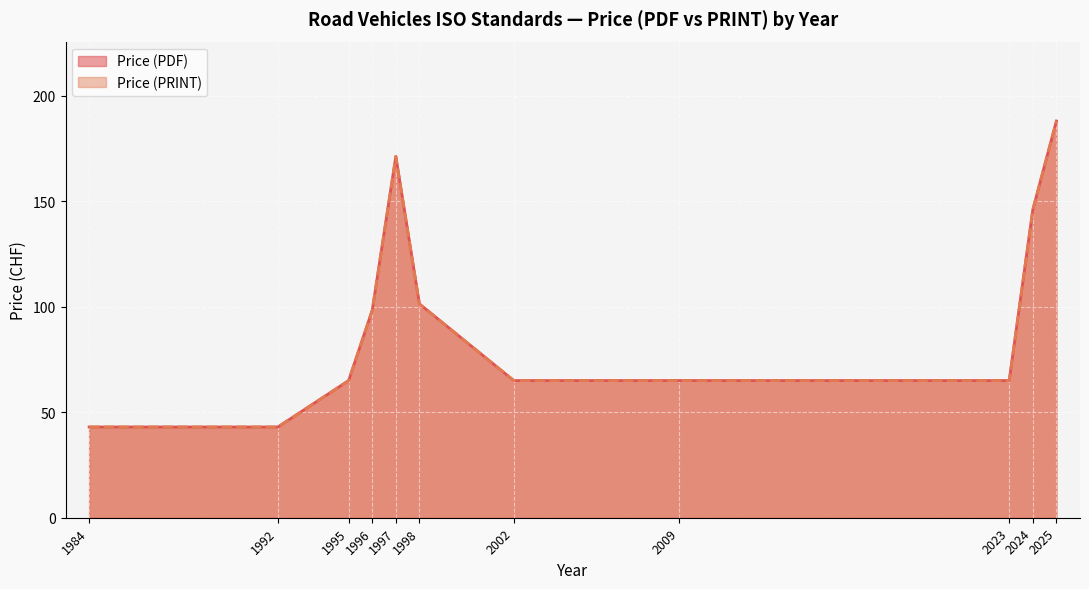

Rank the series by their maximum value, from lowest to highest.

Price (PDF), Price (PRINT)